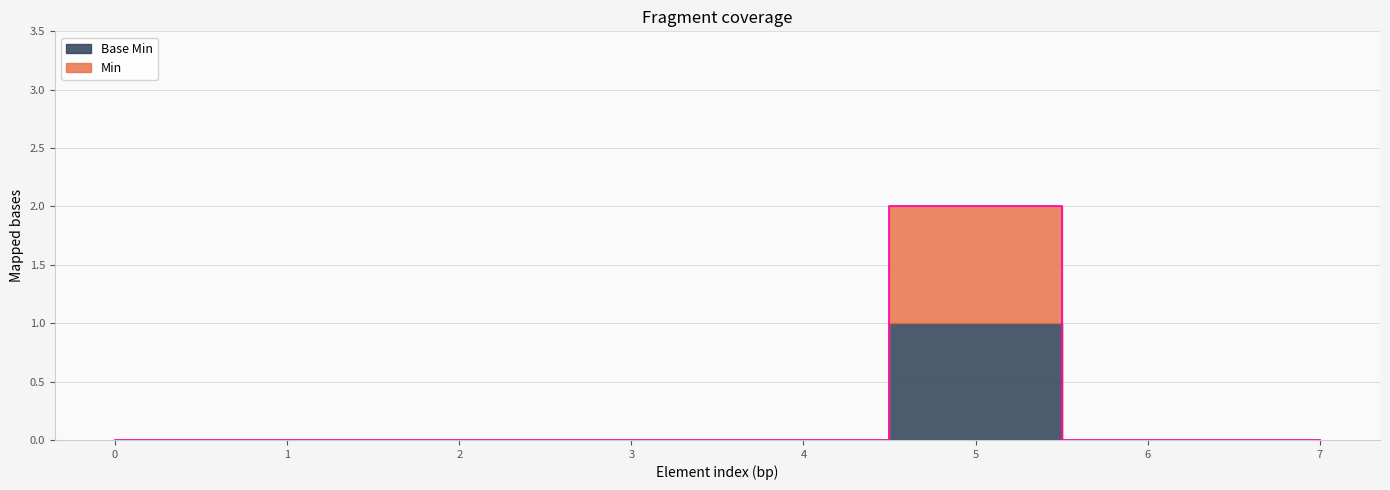

Reading left to right, transcribe all the data shown in this chart.

0	0	0	0	0	2	0	0